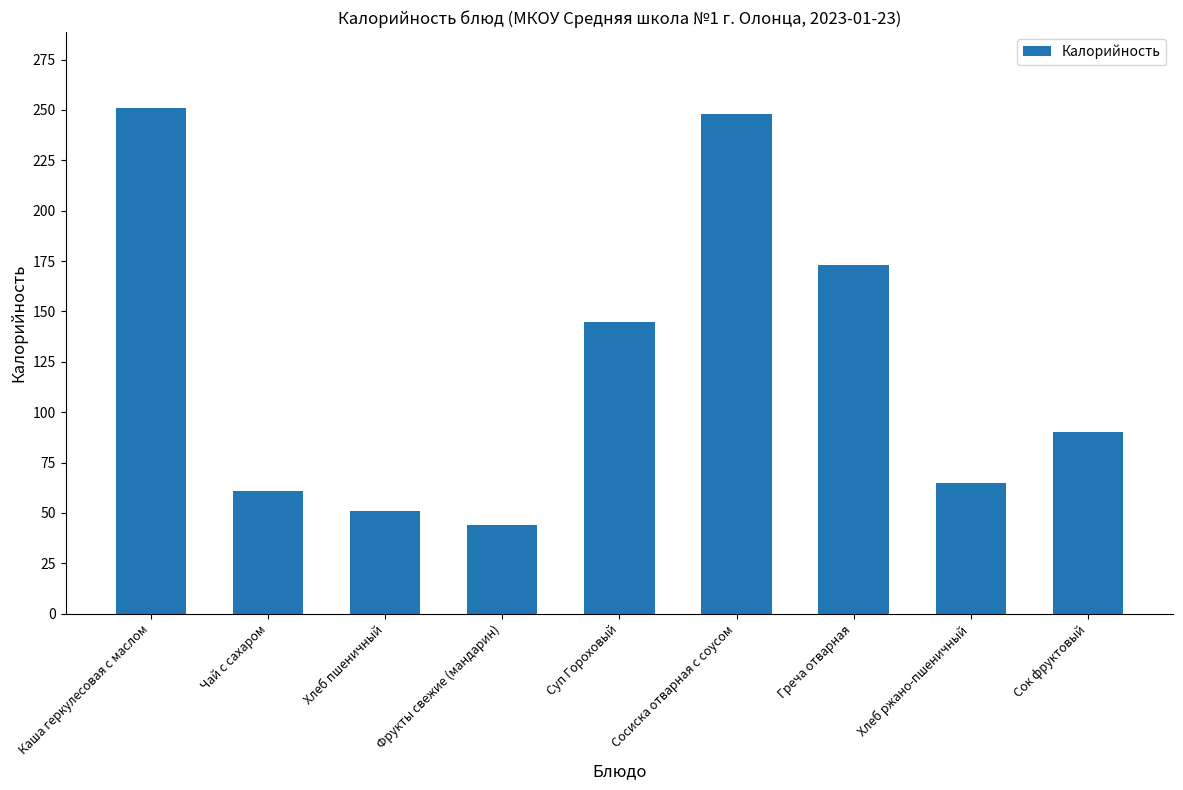

What is the minimum value shown in the chart?

44